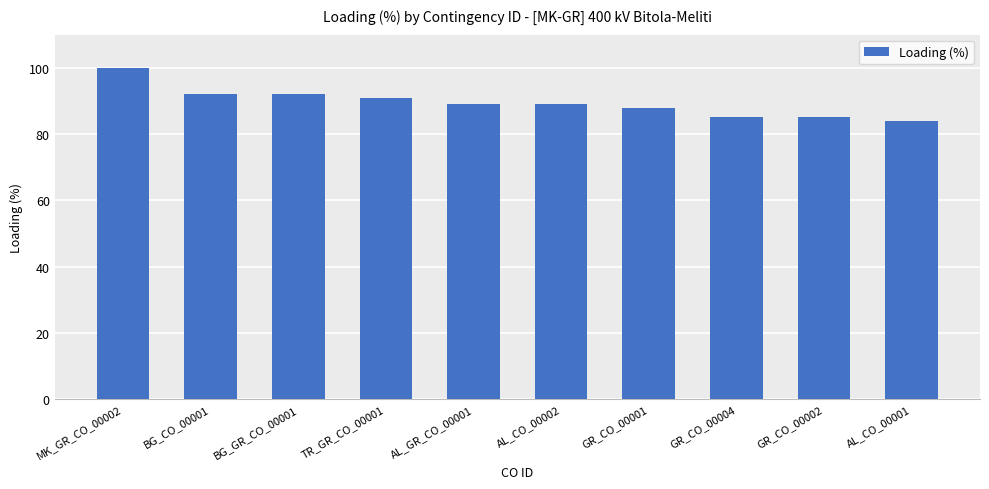

What is the label of the 3rd bar from the left?

BG_GR_CO_00001